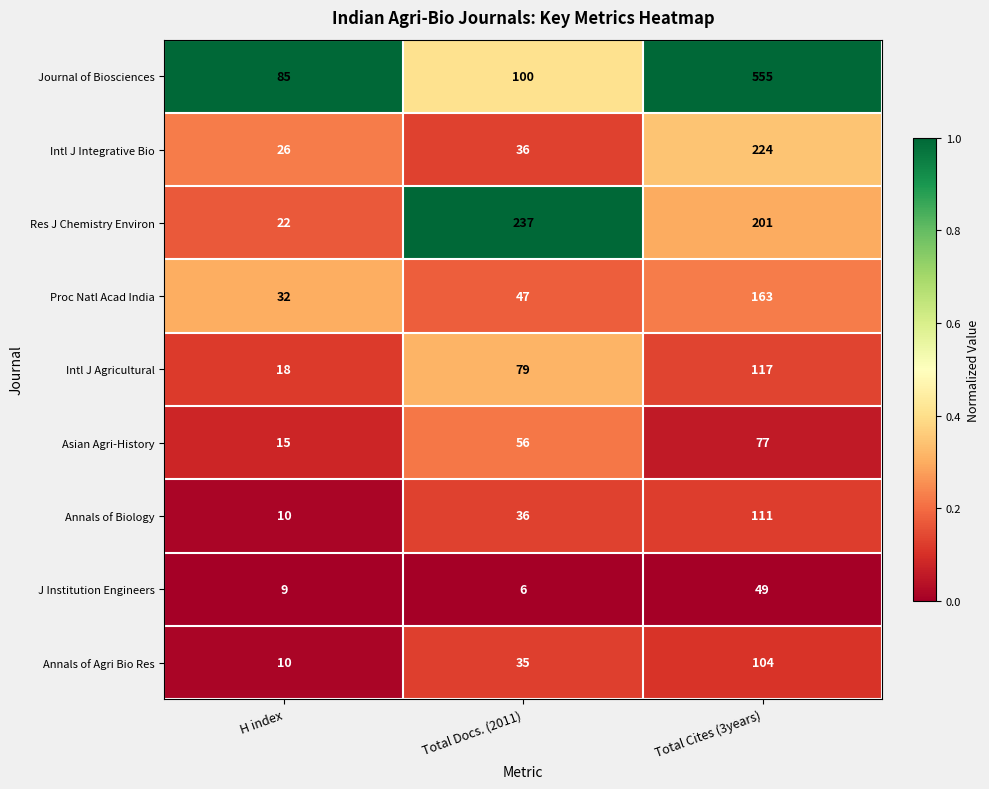

What is the average value of the Annals of Biology series?

52